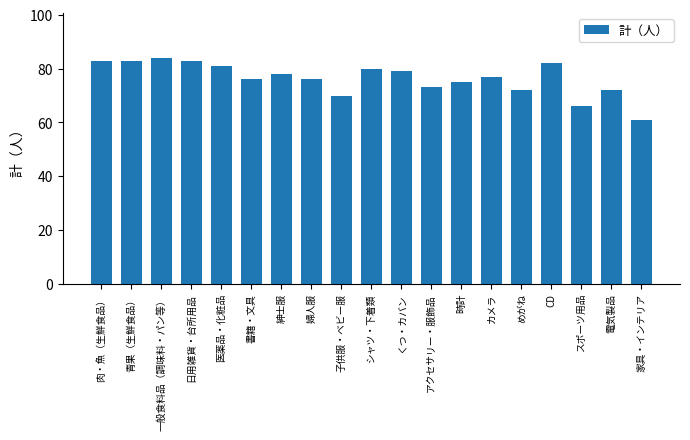

Between CD and 青果（生鮮食品）, which is larger?

青果（生鮮食品）